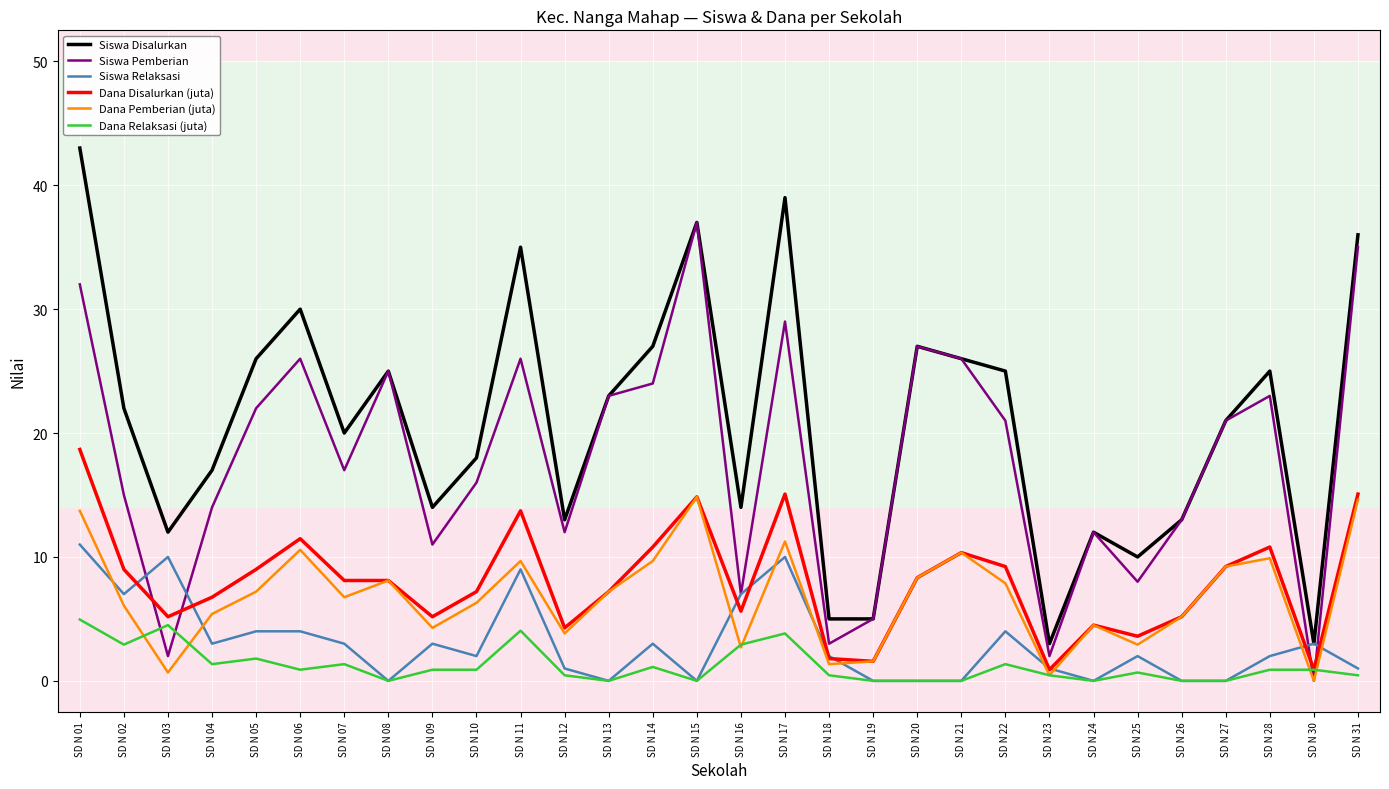

What is the total value across all series at SD N 04?

47.5